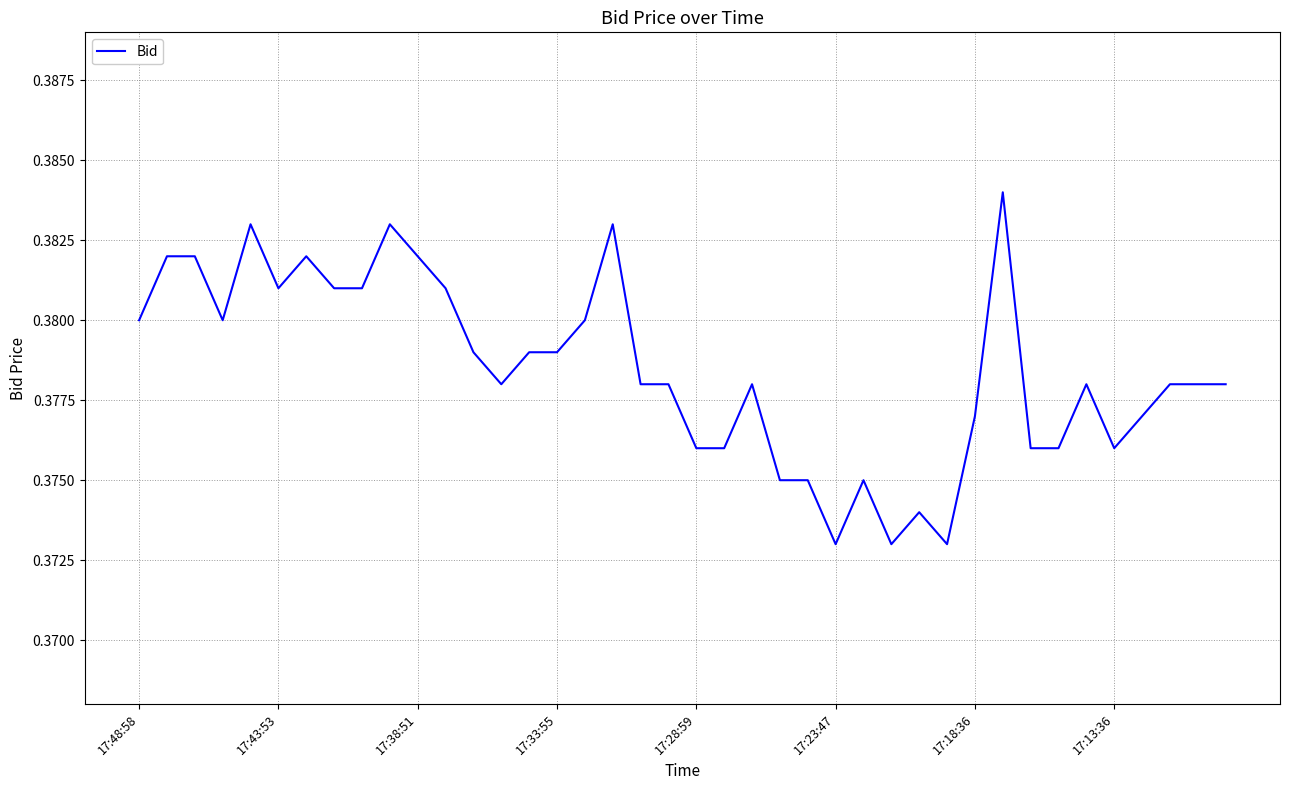

True or false: the data shows 0.6 at 17:23:47.

False